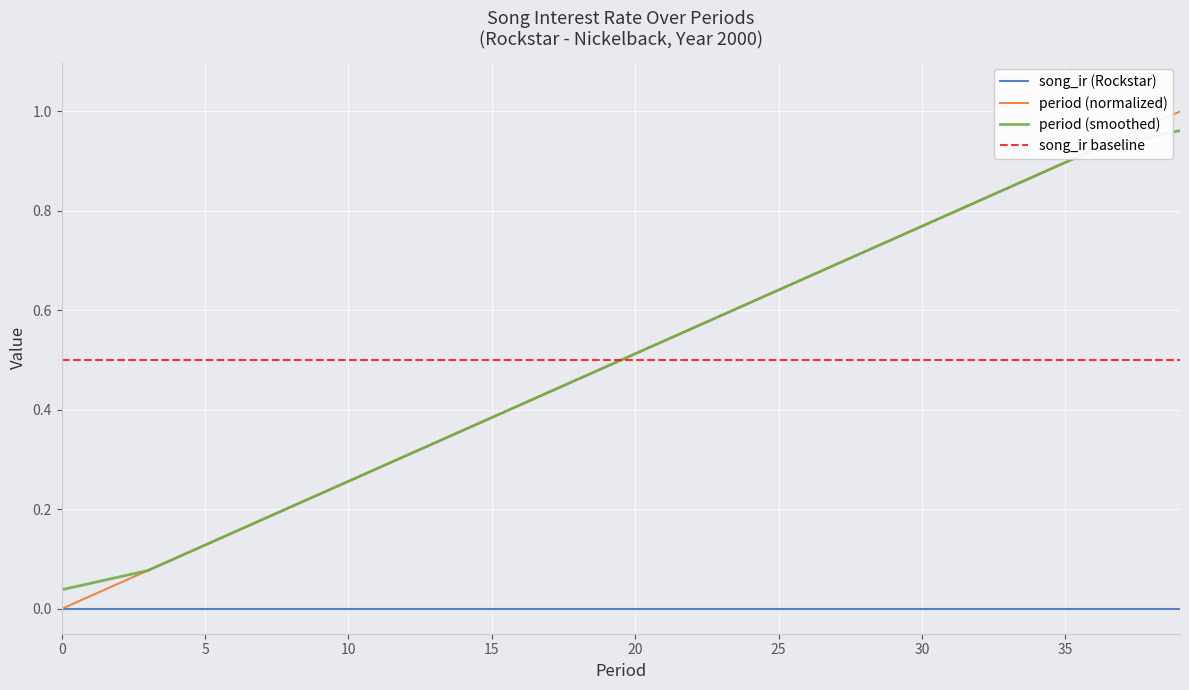

How many times do song_ir baseline and period (smoothed) cross each other?

1